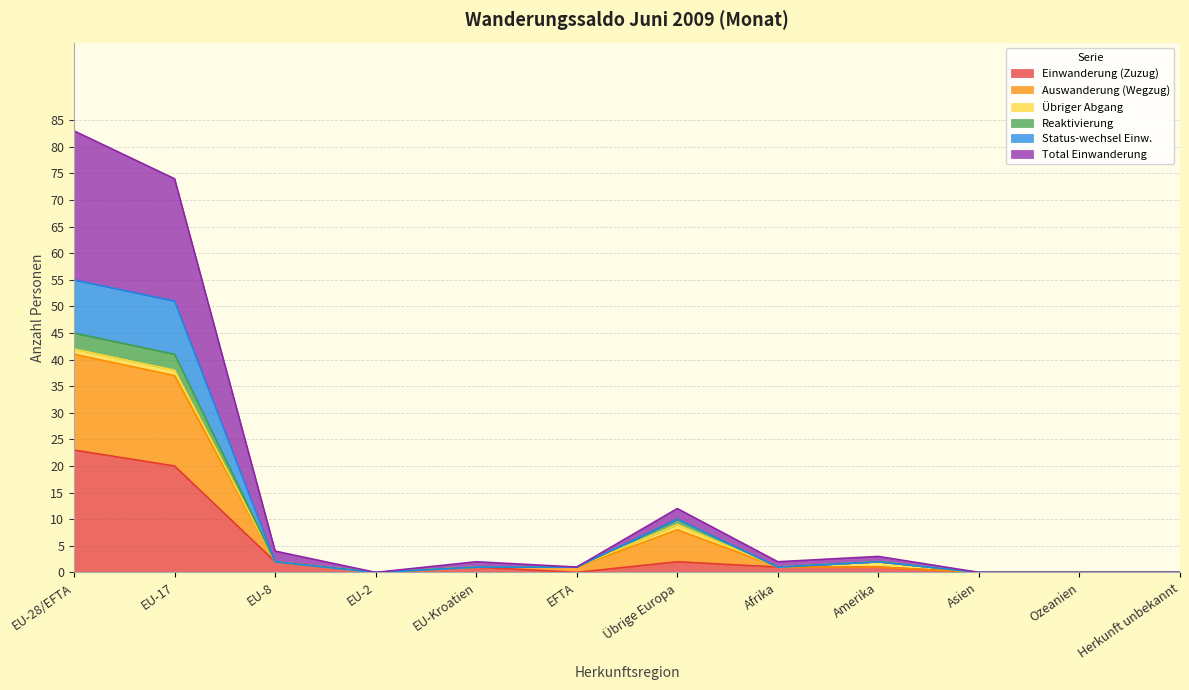

True or false: Total Einwanderung and Status-wechsel Einw. cross at least once.

False